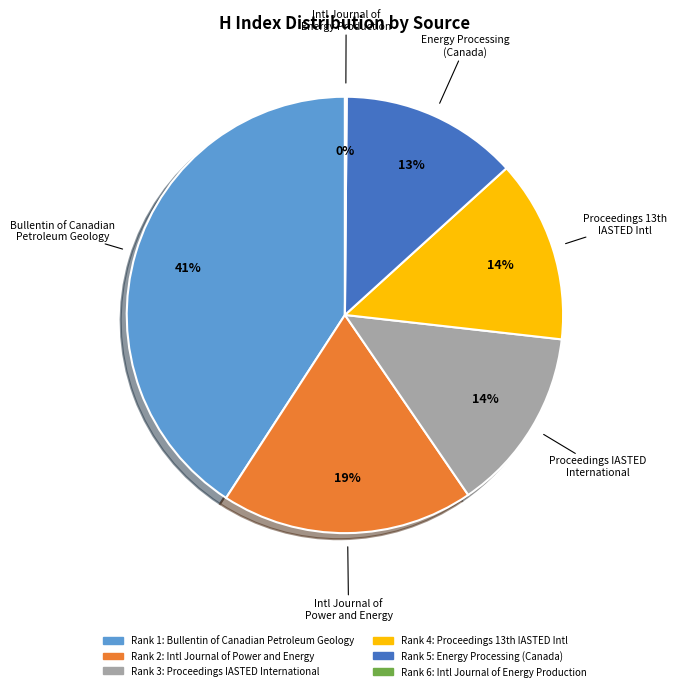

To the nearest percent, what is the average slice percentage?

17%